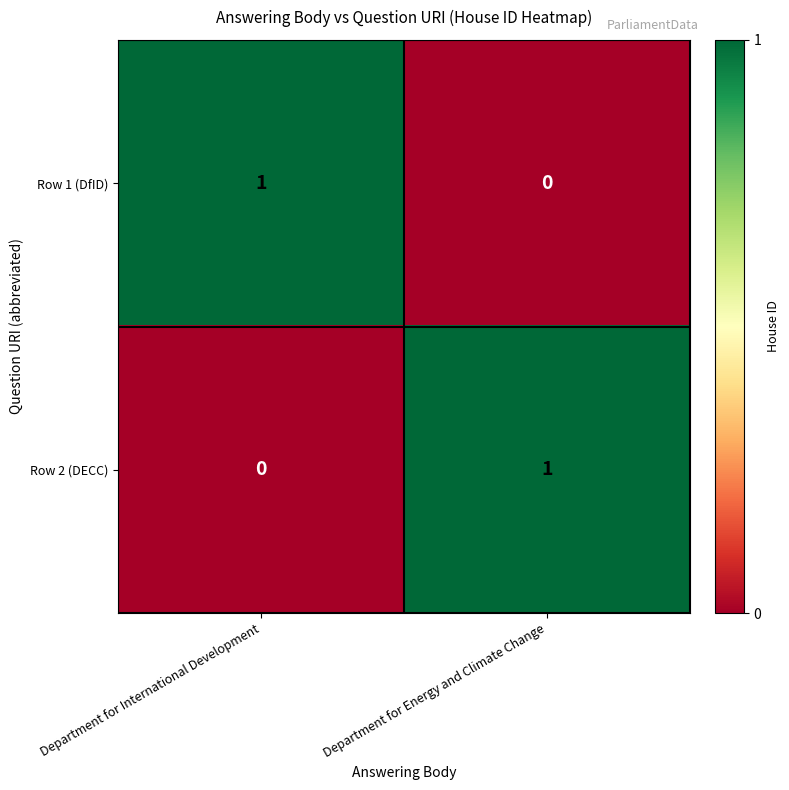

Rank the series at Department for Energy and Climate Change from highest to lowest value.

Row 2 (DECC), Row 1 (DfID)